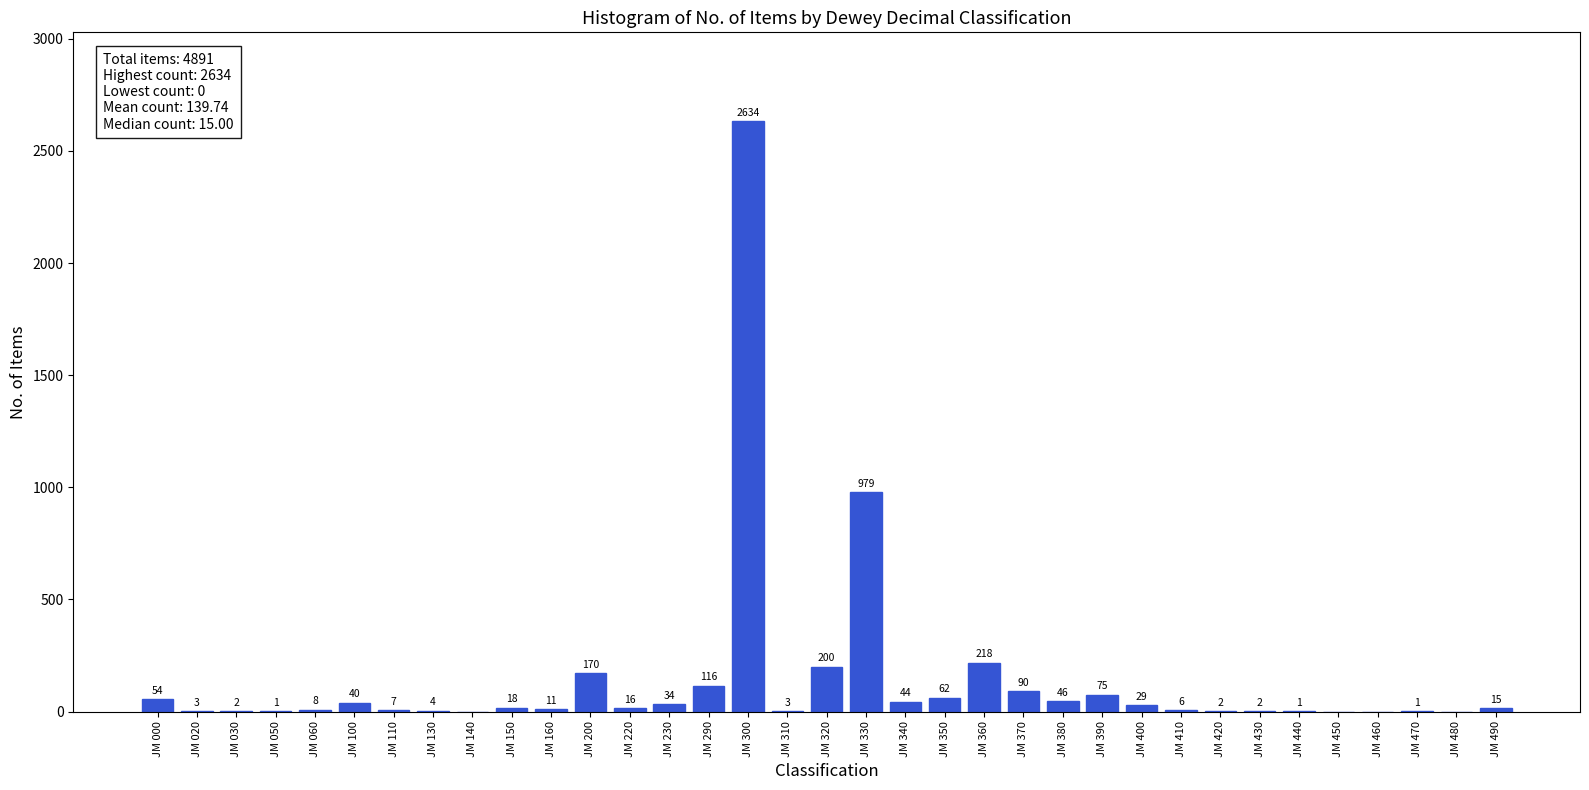

Reading left to right, transcribe all the data shown in this chart.

JM 000=54	JM 020=3	JM 030=2	JM 050=1	JM 060=8	JM 100=40	JM 110=7	JM 130=4	JM 140=0	JM 150=18	JM 160=11	JM 200=170	JM 220=16	JM 230=34	JM 290=116	JM 300=2634	JM 310=3	JM 320=200	JM 330=979	JM 340=44	JM 350=62	JM 360=218	JM 370=90	JM 380=46	JM 390=75	JM 400=29	JM 410=6	JM 420=2	JM 430=2	JM 440=1	JM 450=0	JM 460=0	JM 470=1	JM 480=0	JM 490=15